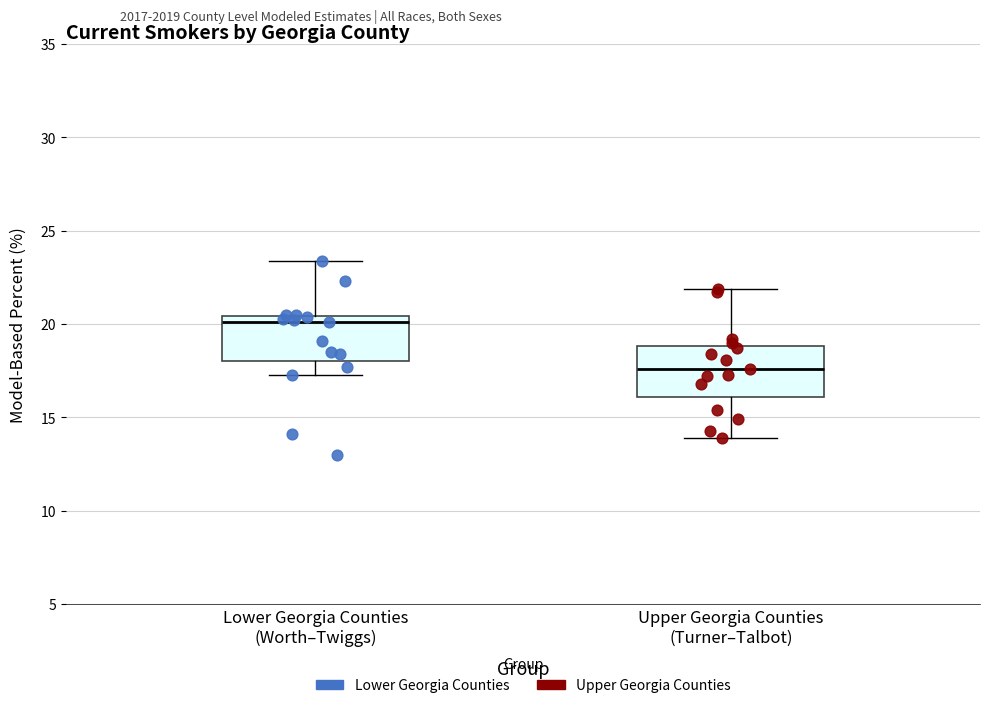

Which box's median line is the highest?

Lower Georgia Counties (Worth–Twiggs)